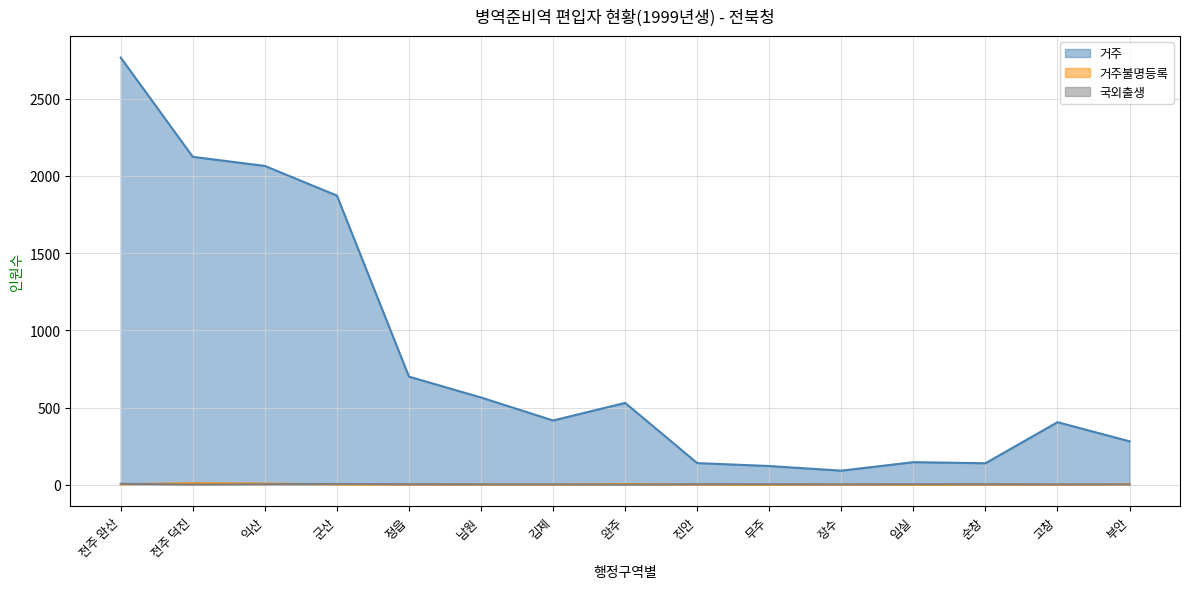

Count the 거주불명등록 values in the range 1 to 3.

9